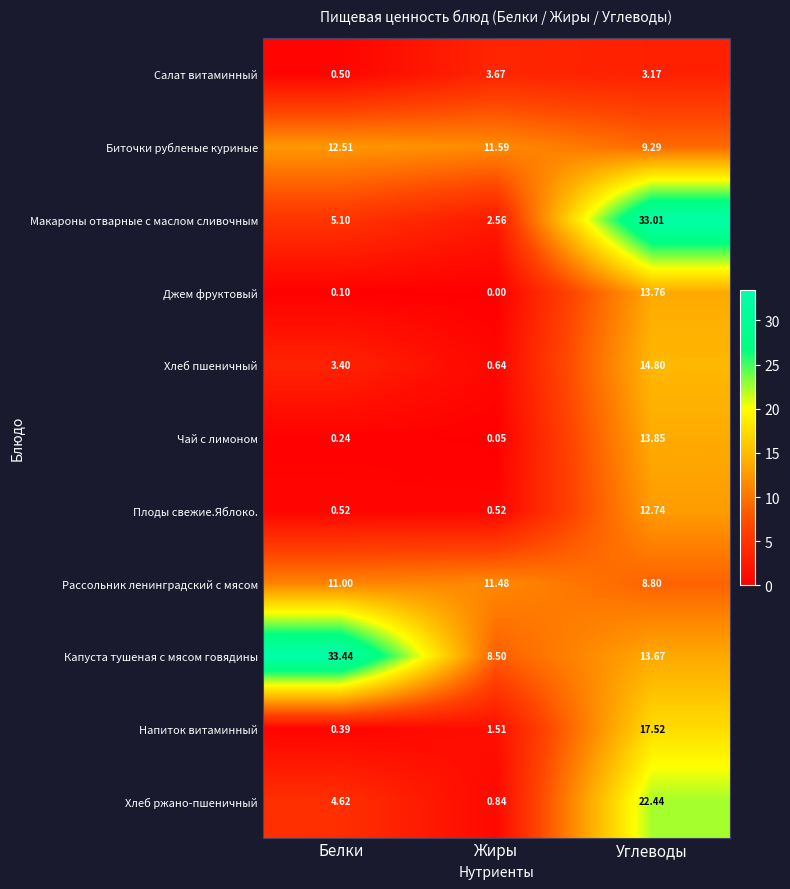

At Углеводы, list the series in order from largest to smallest.

Макароны отварные с маслом сливочным, Хлеб ржано-пшеничный, Напиток витаминный, Хлеб пшеничный, Чай с лимоном, Джем фруктовый, Капуста тушеная с мясом говядины, Плоды свежие.Яблоко., Биточки рубленые куриные, Рассольник ленинградский с мясом, Салат витаминный